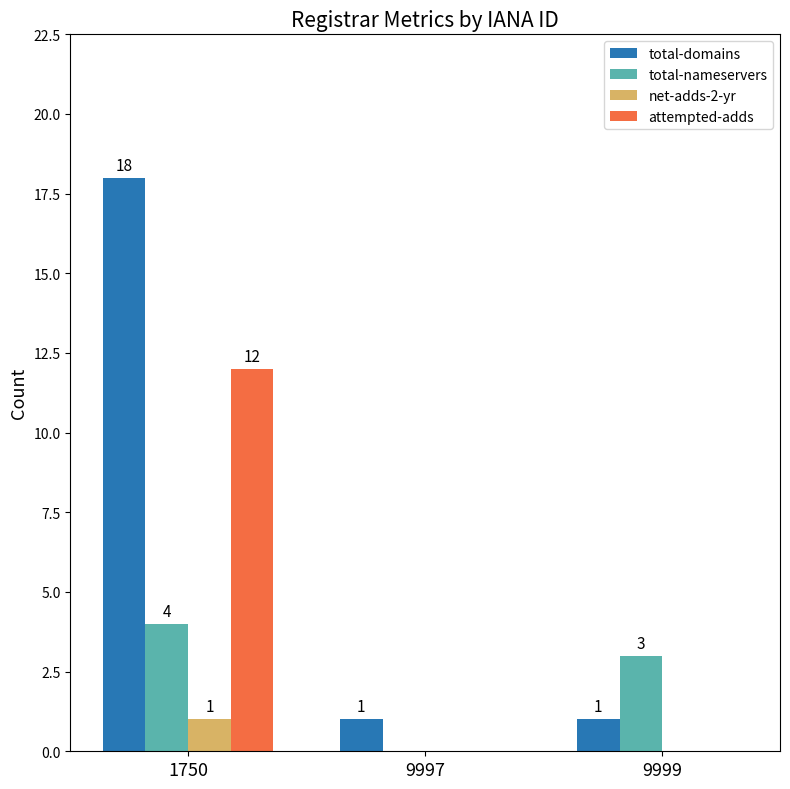

What are all the series names shown in the legend?

total-domains, total-nameservers, net-adds-2-yr, attempted-adds